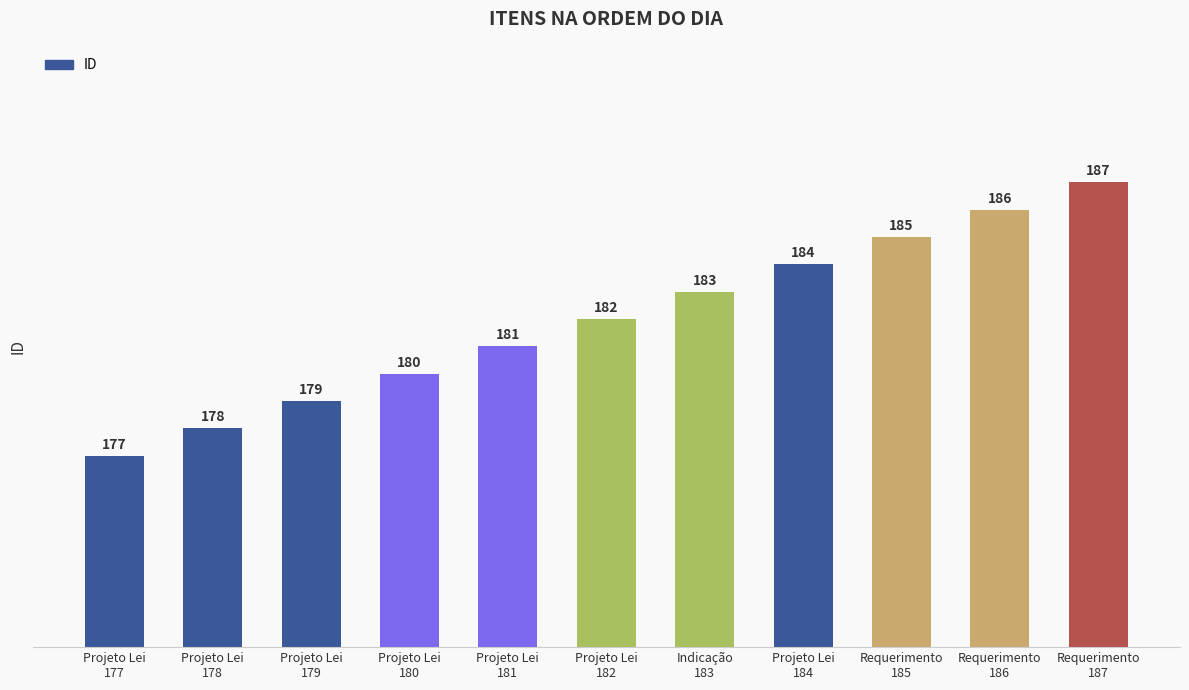

What is the maximum value shown in the chart?

187